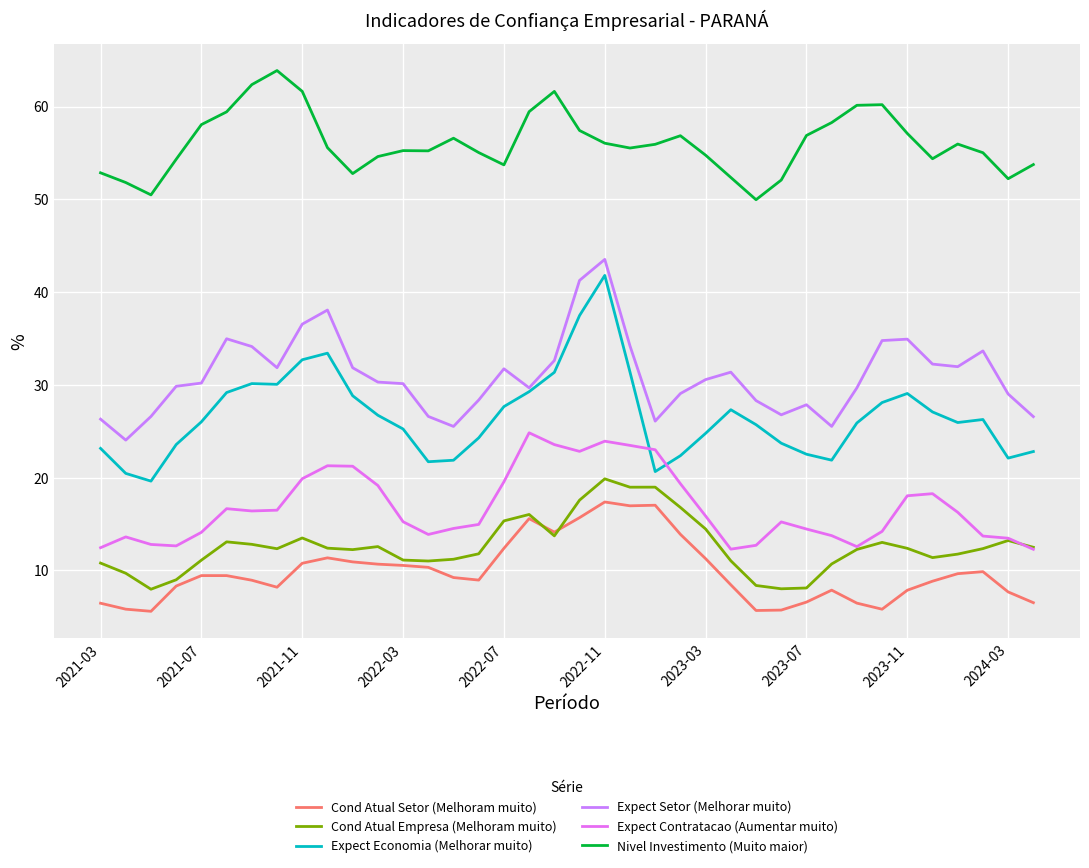

What is the lowest value of the Expect Economia (Melhorar muito) series?

19.6